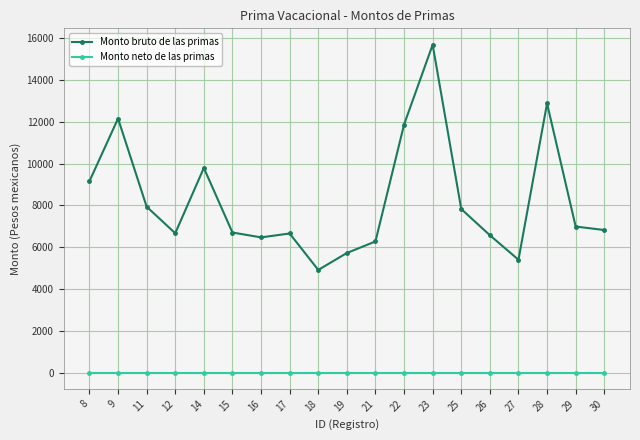

What is the sum of the Monto bruto de las primas values at 16 and 17?

13124.8